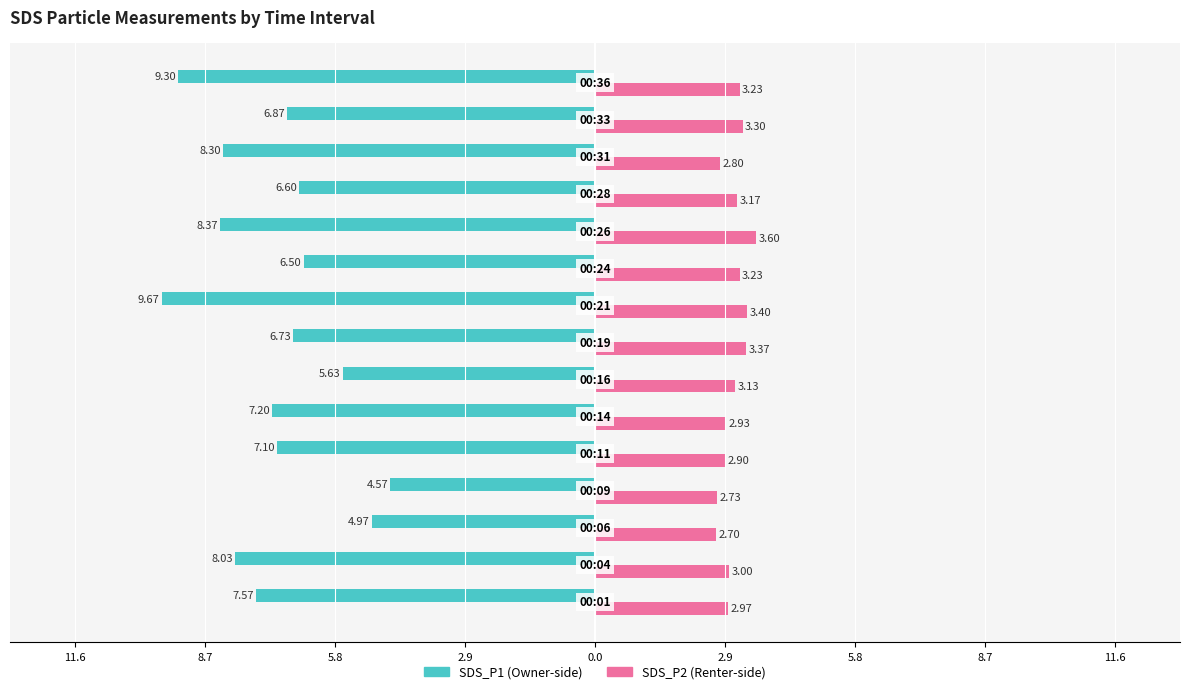

The value of SDS_P2 at 9 is 1.3. True or false?

False